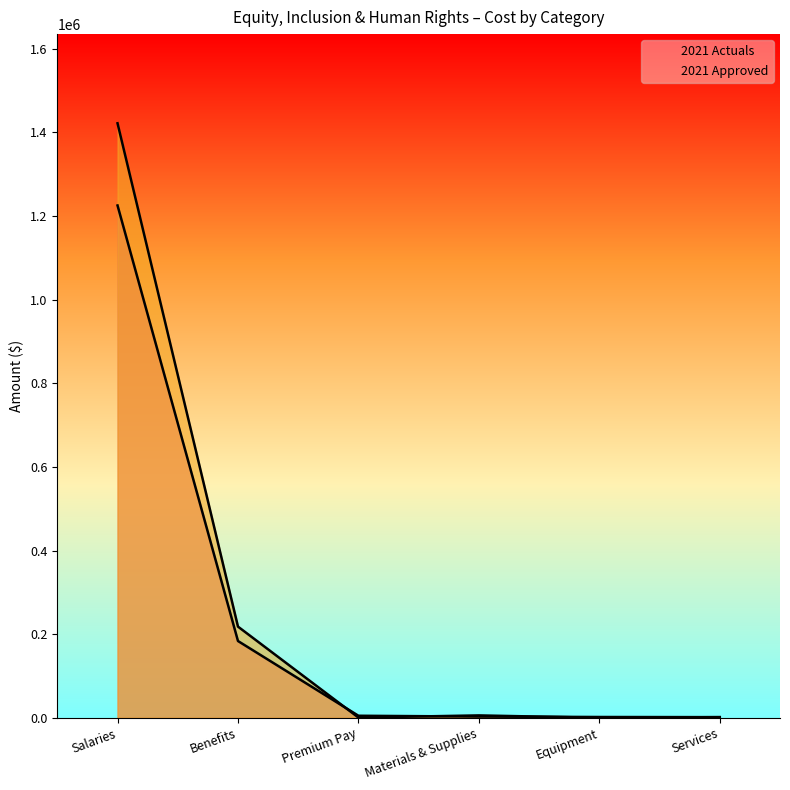

What is the value of the 2021 Actuals point at the 4th from the left?

2925.9